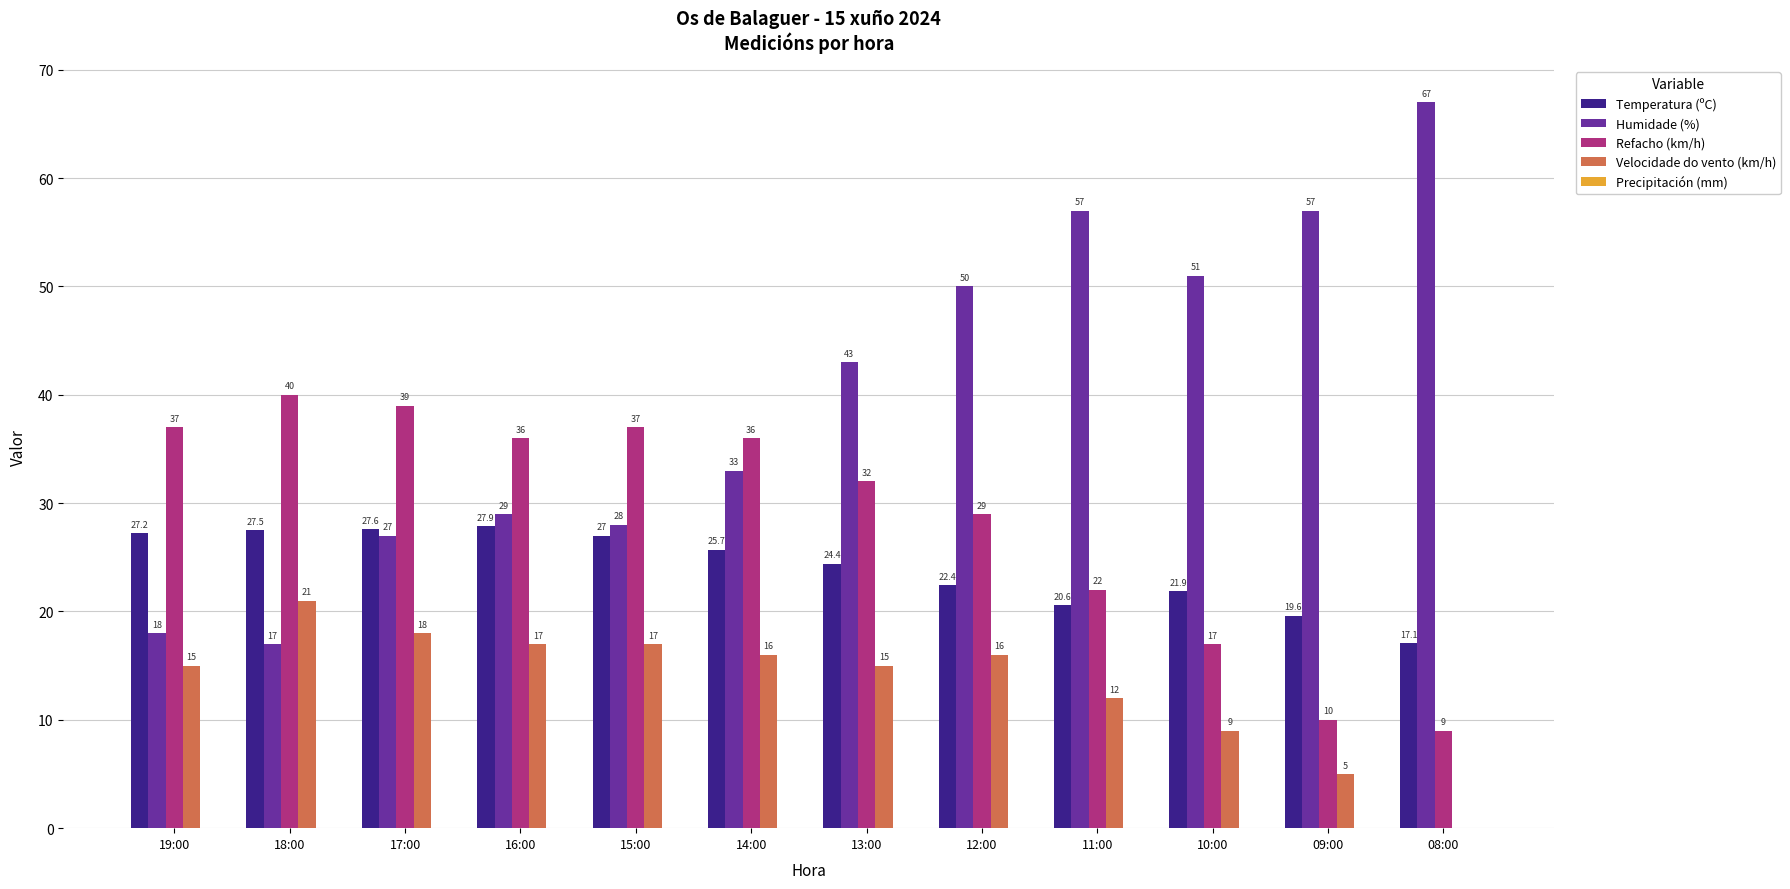

Where is Humidade (%) nearest to the value 42?

13:00